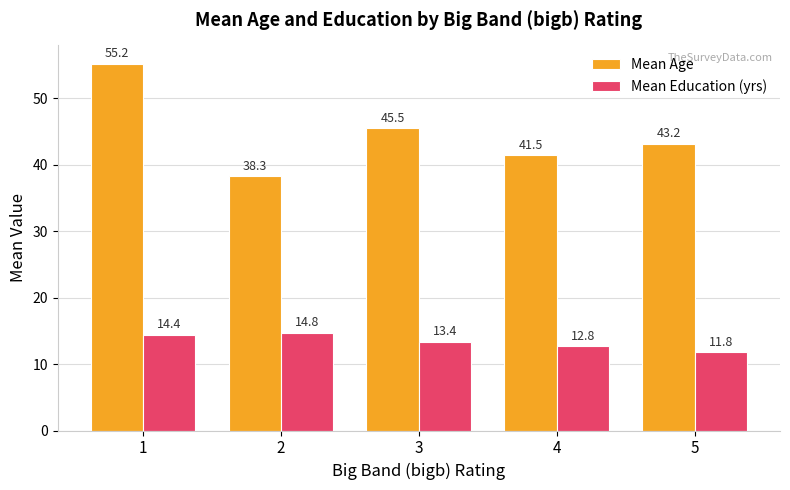

What is the value of the Mean Age bar at the 1st from the left?

55.2